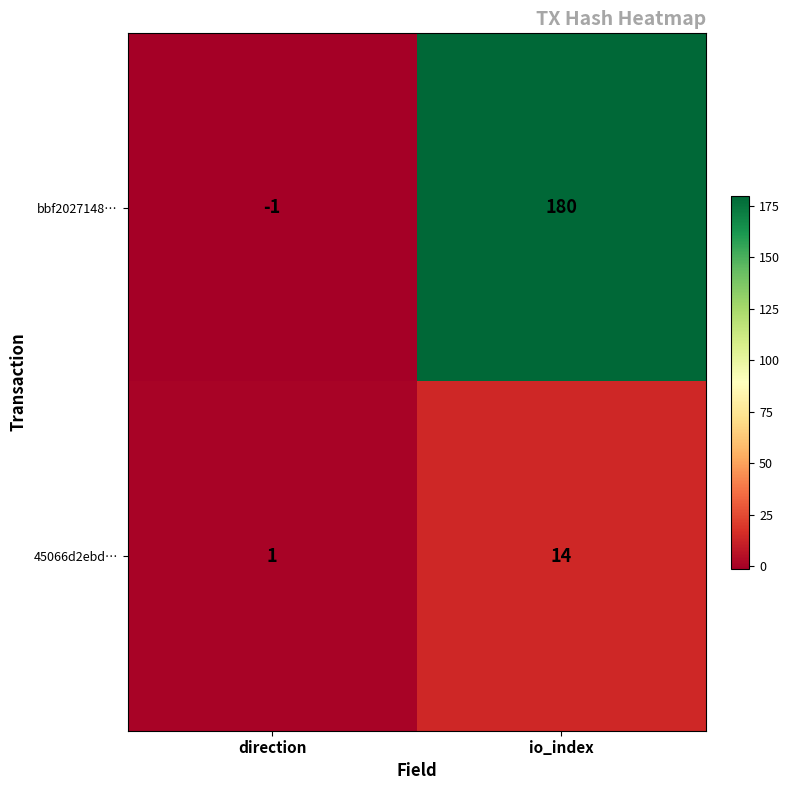

The value of bbf2027148… at io_index is 180. True or false?

True